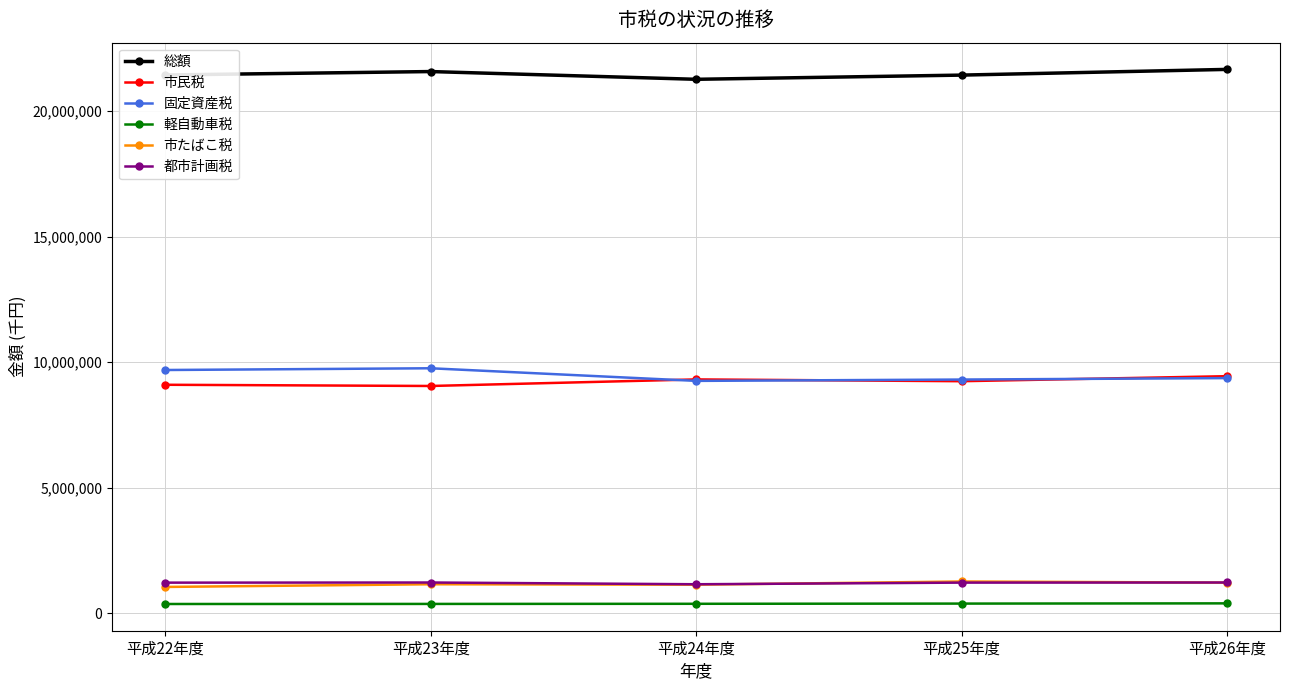

What is the label of the 1st point from the right?

平成26年度